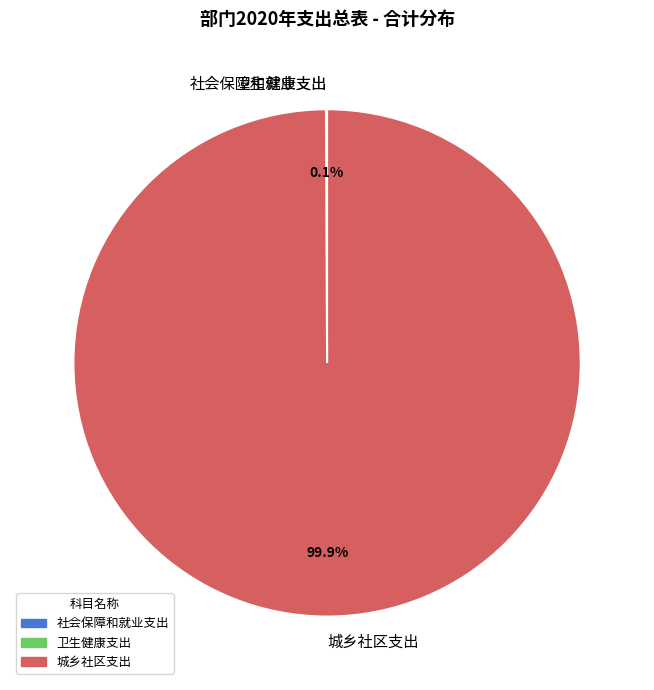

How much of the chart is everything except 城乡社区支出?

0.1%